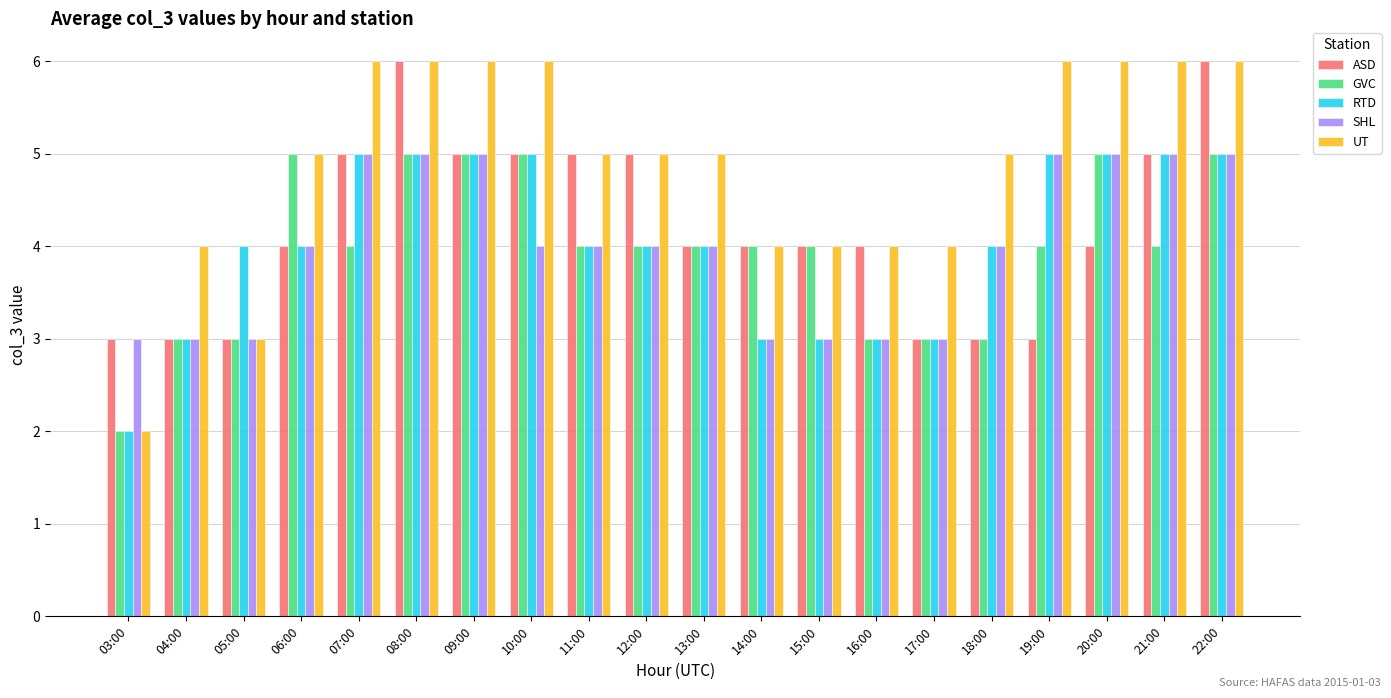

Reading left to right, list all the values displayed in this chart.

ASD: 03:00=3	04:00=3	05:00=3	06:00=4	07:00=5	08:00=6	09:00=5	10:00=5	11:00=5	12:00=5	13:00=4	14:00=4	15:00=4	16:00=4	17:00=3	18:00=3	19:00=3	20:00=4	21:00=5	22:00=6
GVC: 03:00=2	04:00=3	05:00=3	06:00=5	07:00=4	08:00=5	09:00=5	10:00=5	11:00=4	12:00=4	13:00=4	14:00=4	15:00=4	16:00=3	17:00=3	18:00=3	19:00=4	20:00=5	21:00=4	22:00=5
RTD: 03:00=2	04:00=3	05:00=4	06:00=4	07:00=5	08:00=5	09:00=5	10:00=5	11:00=4	12:00=4	13:00=4	14:00=3	15:00=3	16:00=3	17:00=3	18:00=4	19:00=5	20:00=5	21:00=5	22:00=5
SHL: 03:00=3	04:00=3	05:00=3	06:00=4	07:00=5	08:00=5	09:00=5	10:00=4	11:00=4	12:00=4	13:00=4	14:00=3	15:00=3	16:00=3	17:00=3	18:00=4	19:00=5	20:00=5	21:00=5	22:00=5
UT: 03:00=2	04:00=4	05:00=3	06:00=5	07:00=6	08:00=6	09:00=6	10:00=6	11:00=5	12:00=5	13:00=5	14:00=4	15:00=4	16:00=4	17:00=4	18:00=5	19:00=6	20:00=6	21:00=6	22:00=6